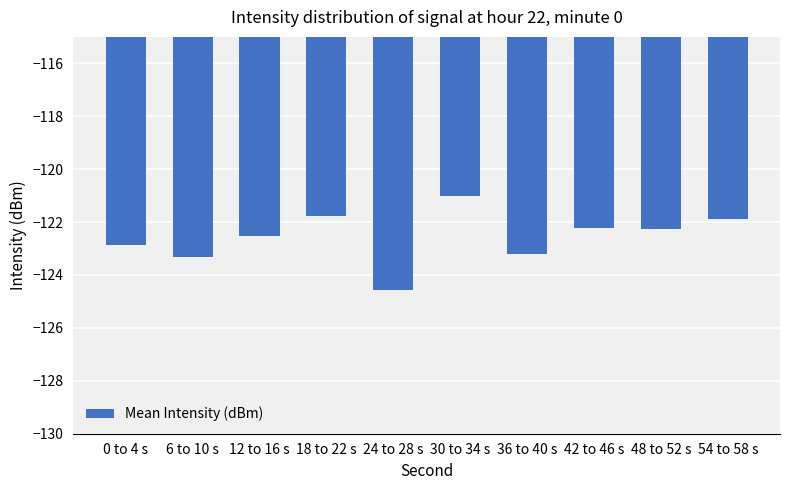

Reading left to right, extract all data points from this chart.

0 to 4 s=-122.9	6 to 10 s=-123.3	12 to 16 s=-122.5	18 to 22 s=-121.8	24 to 28 s=-124.5	30 to 34 s=-121.0	36 to 40 s=-123.2	42 to 46 s=-122.2	48 to 52 s=-122.3	54 to 58 s=-121.9